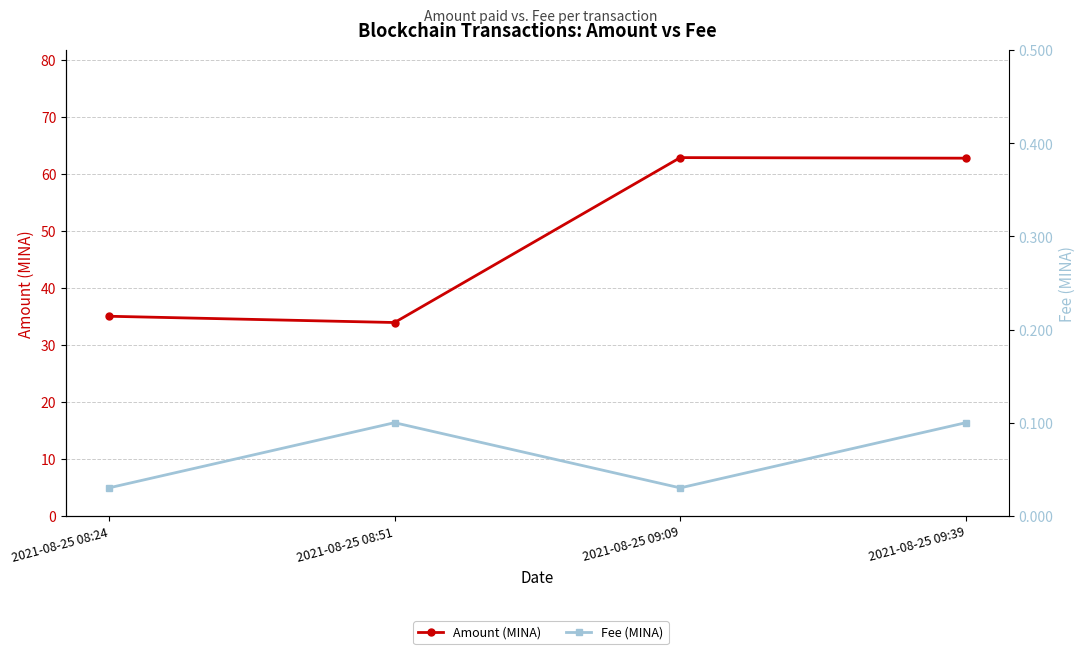

List the series in order of their peak value, lowest first.

Fee (MINA), Amount (MINA)